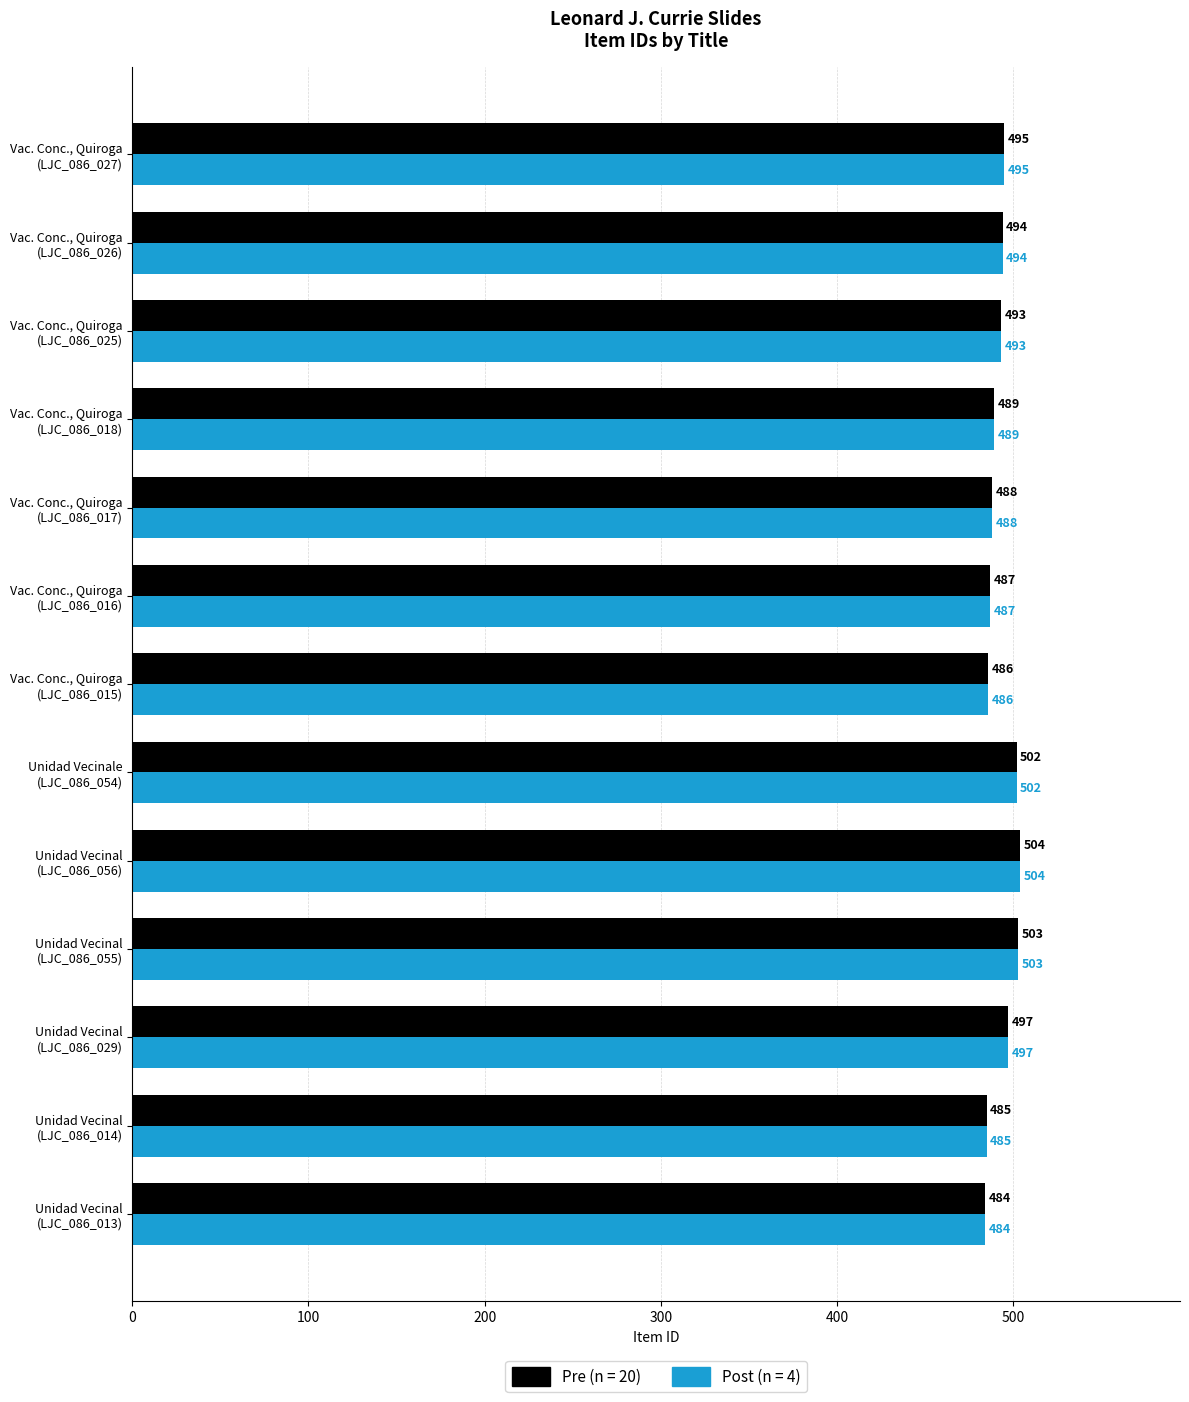

True or false: Pre (n = 20) has a value of 189 at Unidad Vecinal
(LJC_086_055).

False